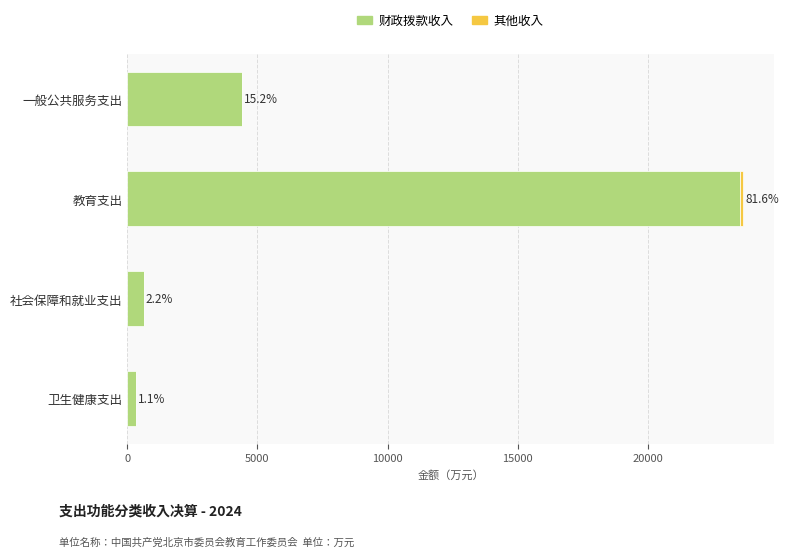

Rank the series by their maximum value, from highest to lowest.

财政拨款收入, 其他收入